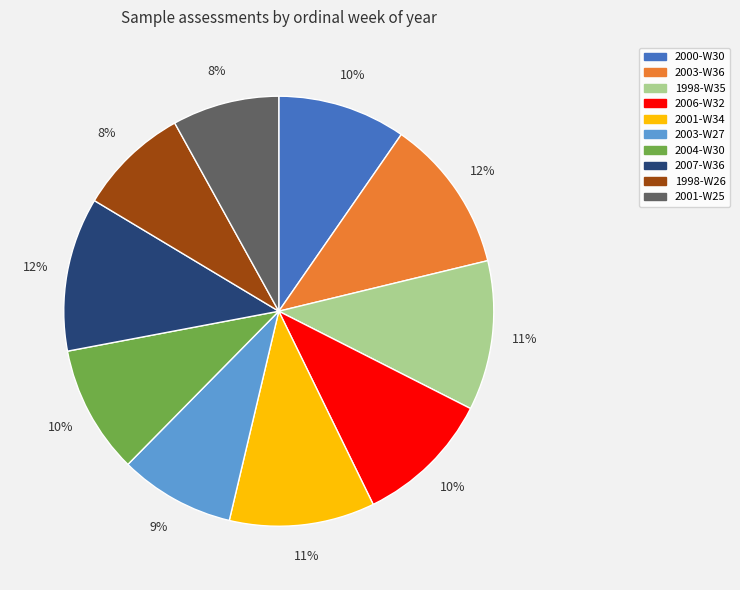

How many slices are in this pie chart?

10